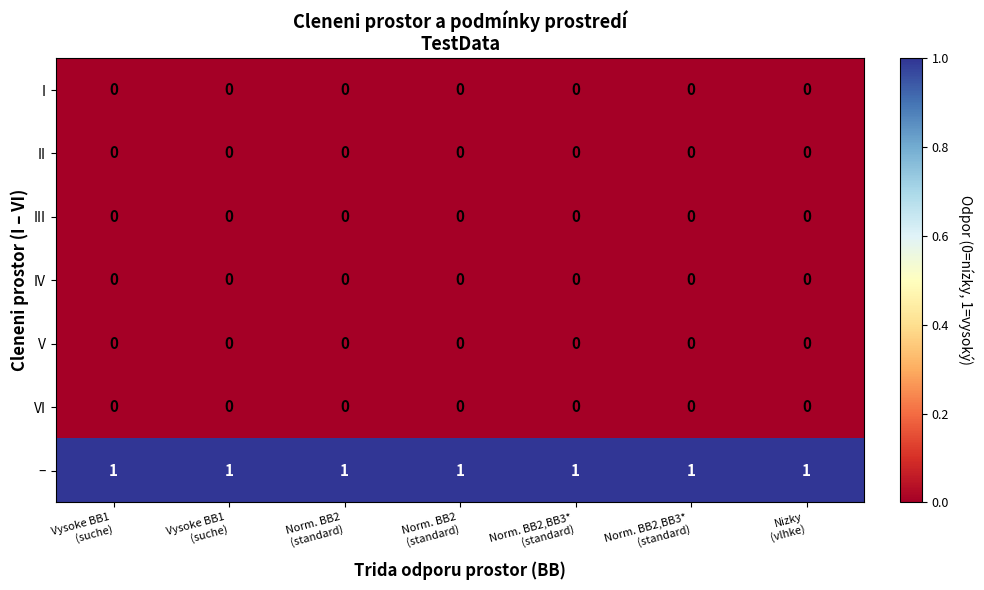

Count the number of data series in this chart.

7